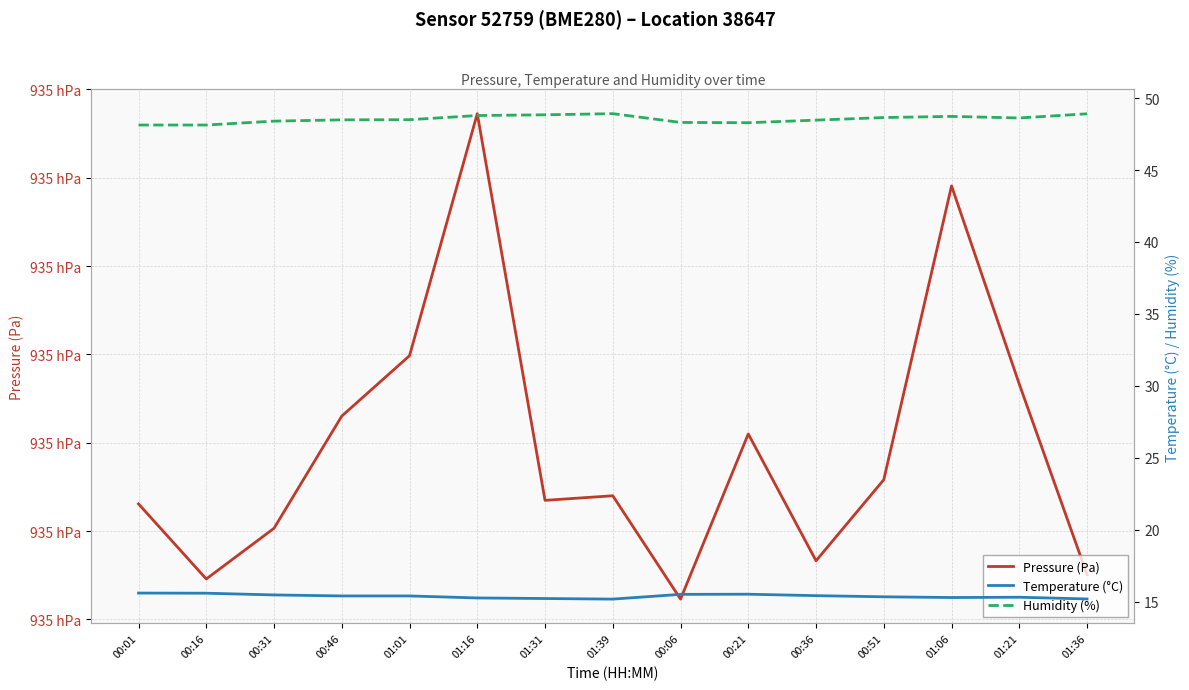

True or false: Pressure (Pa) and Humidity (%) intersect in this chart.

False